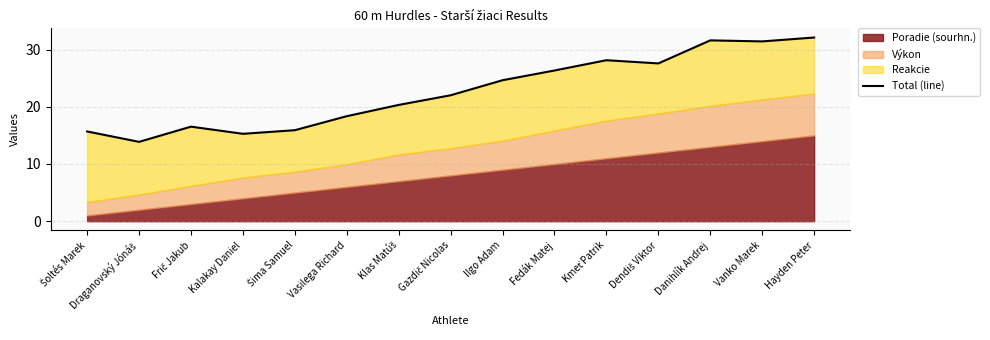

List the labels in order of value, largest first.

Hayden Peter, Danihlík Andrej, Vanko Marek, Kmeť Patrik, Dendiš Viktor, Fedák Matej, Ilgo Adam, Gazdič Nicolas, Klas Matúš, Vasilega Richard, Frič Jakub, Šima Samuel, Šoltés Marek, Kalakay Daniel, Draganovský Jónáš